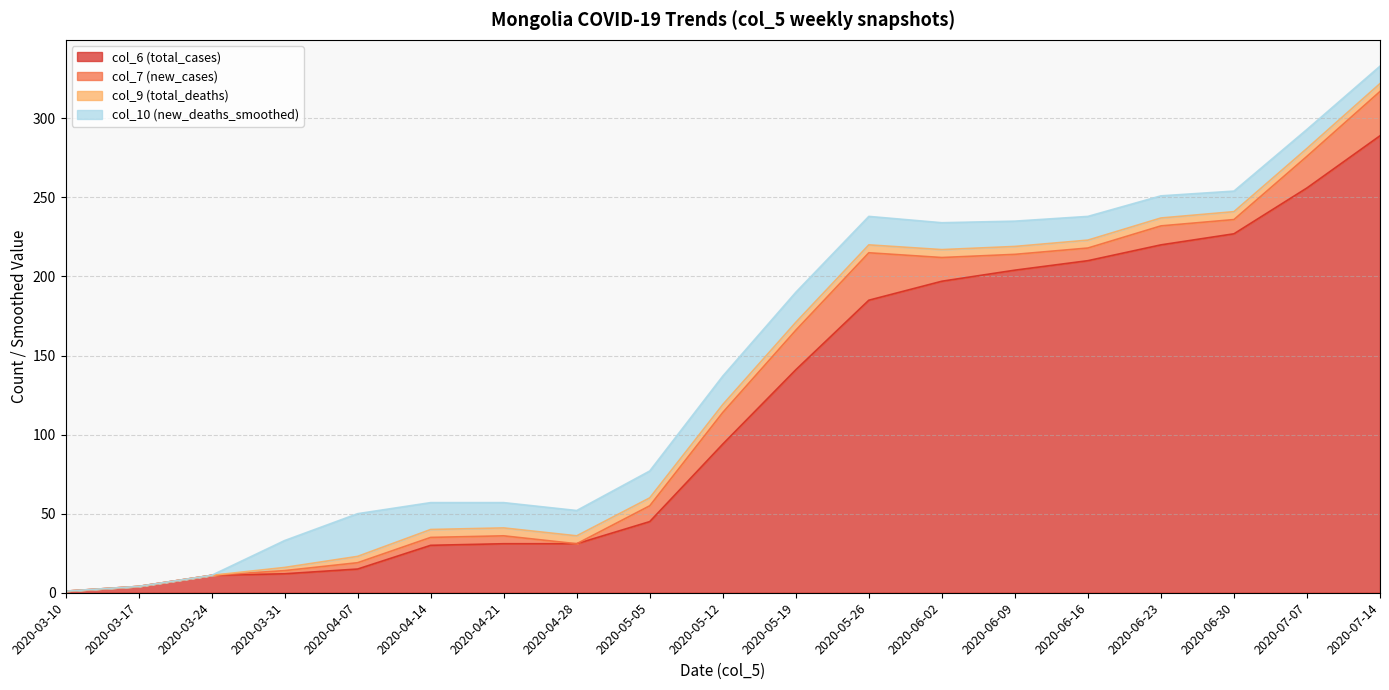

What are all the series names shown in the legend?

col_6 (total_cases), col_7 (new_cases), col_9 (total_deaths), col_10 (new_deaths_smoothed)